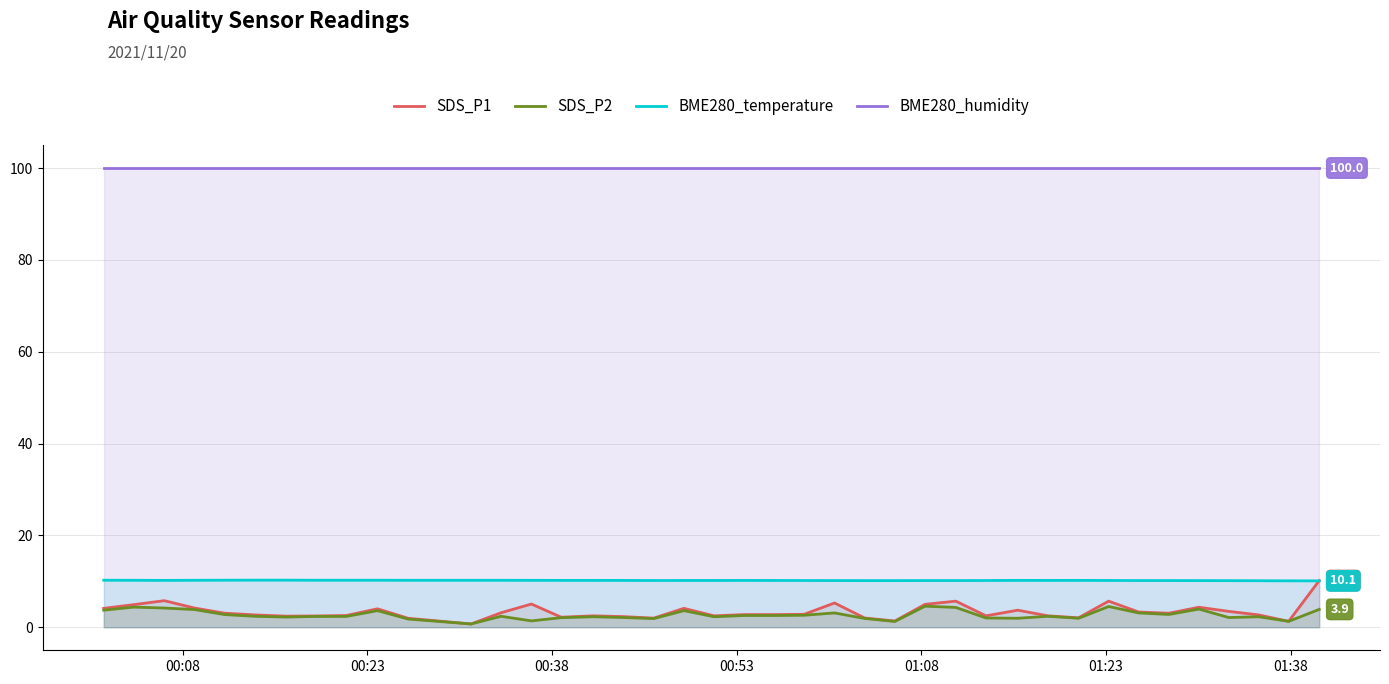

What is the value of the BME280_humidity point at the 11th from the left?

100.0